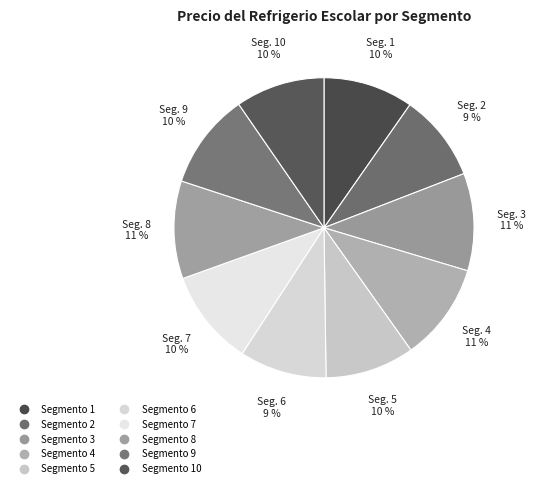

Count the number of slices in the pie.

10